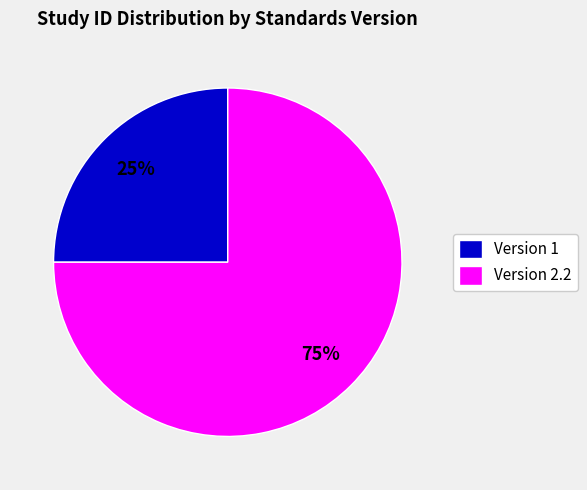

Which slice is the smallest?

Version 1